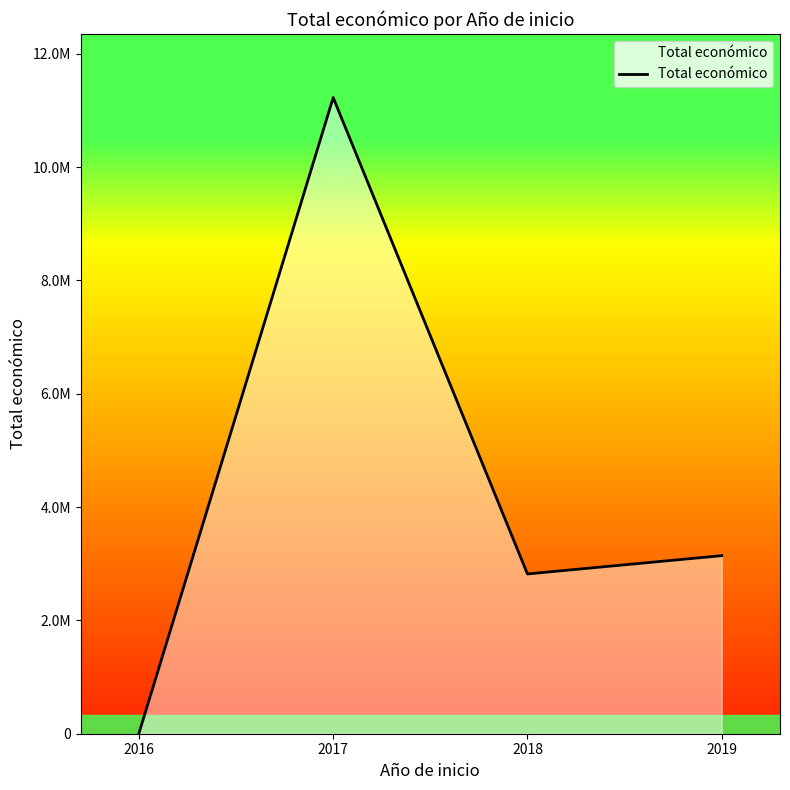

List the labels in order of value, largest first.

2017, 2019, 2018, 2016